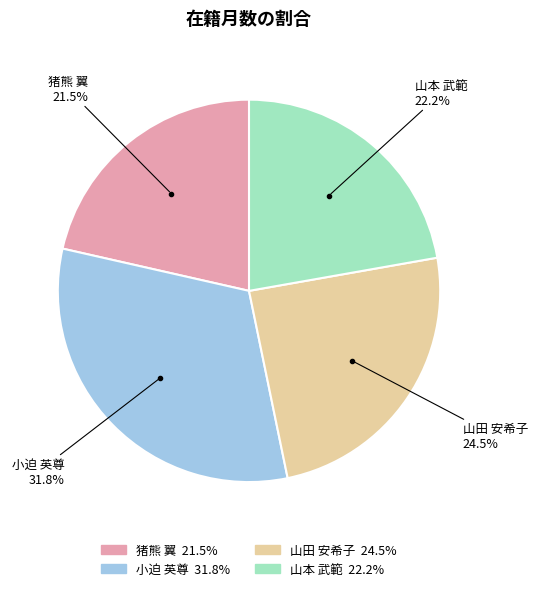

What is the ratio of the value at 山田 安希子 to the value at 小迫 英尊?

0.8